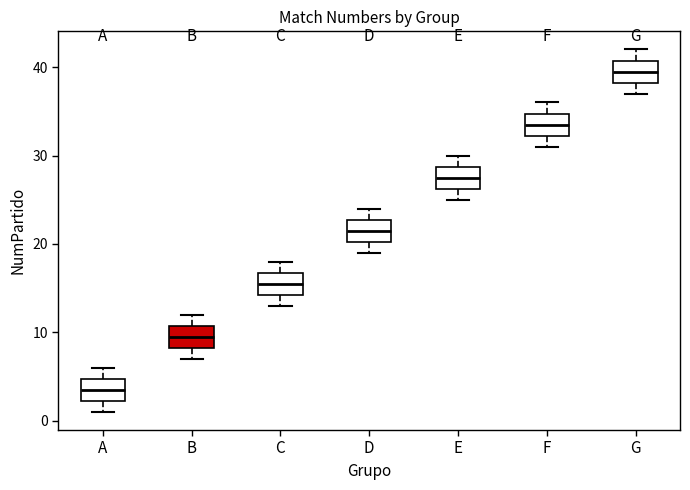

Where is the lower edge of the box for A on the y-axis? The values are not printed on the chart, so give them approximately, as read against the axis.

2